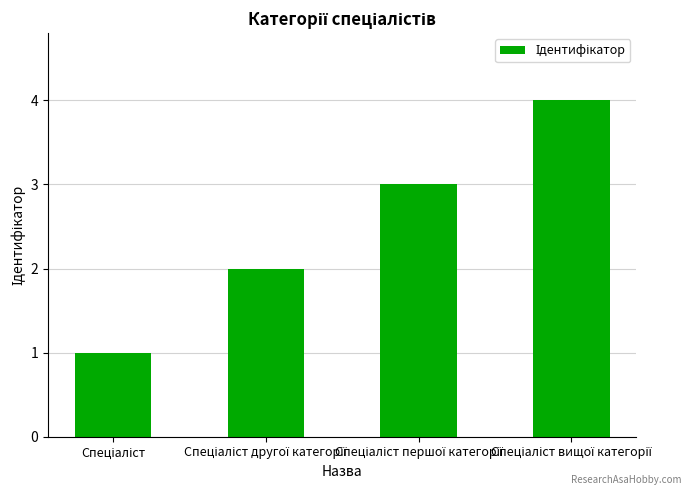

What is the maximum value shown in the chart?

4